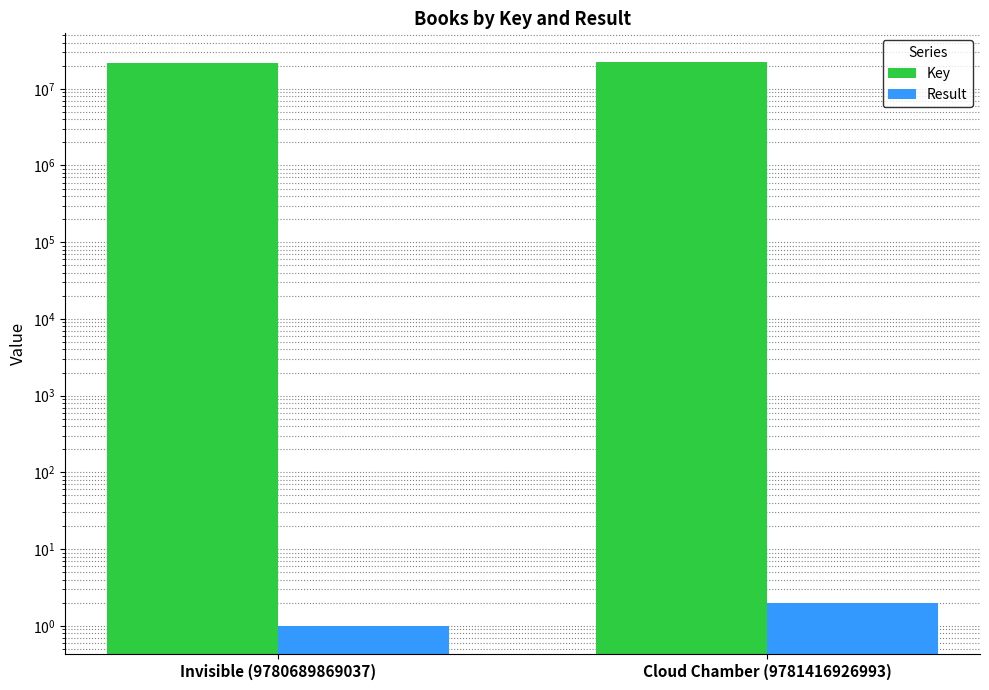

What is the total value across all series at Cloud Chamber (9781416926993)?

22630717